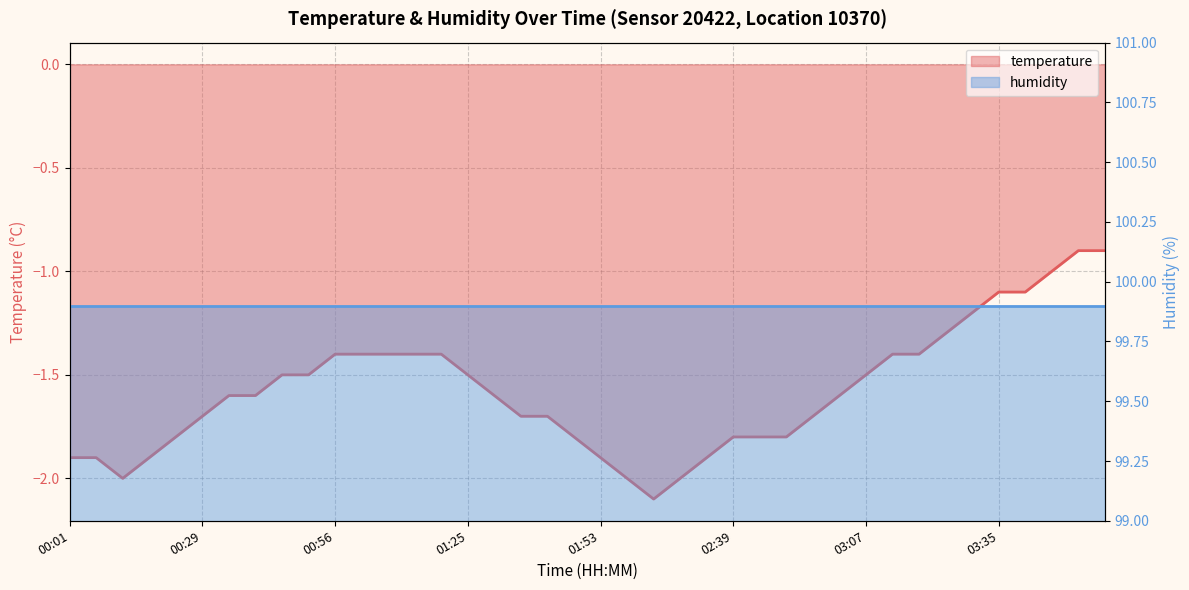

Where is the data nearest to the value -1?

03:46